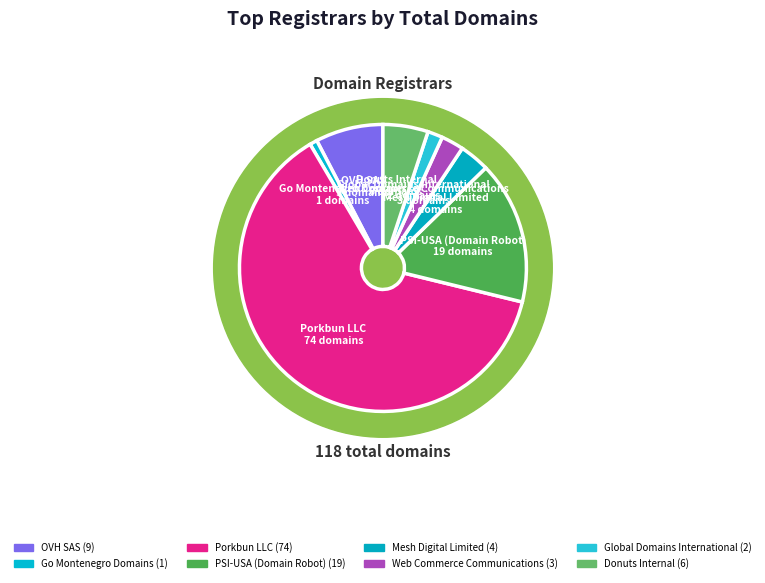

What is the total percentage of Porkbun LLC and Mesh Digital Limited?

66.1%